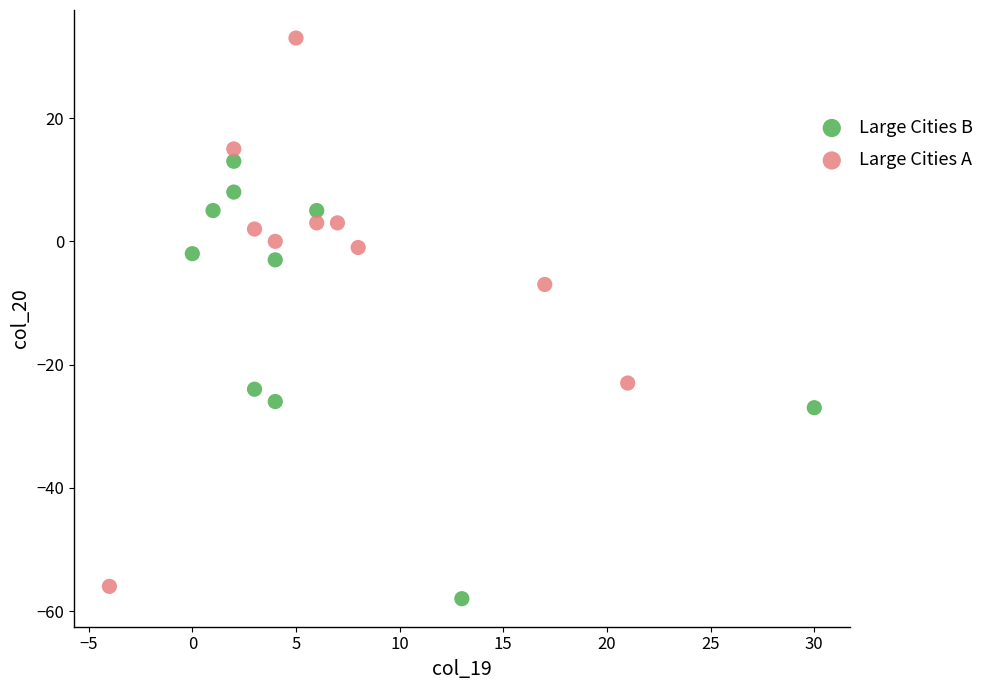

What are all the series names shown in the legend?

Large Cities B, Large Cities A